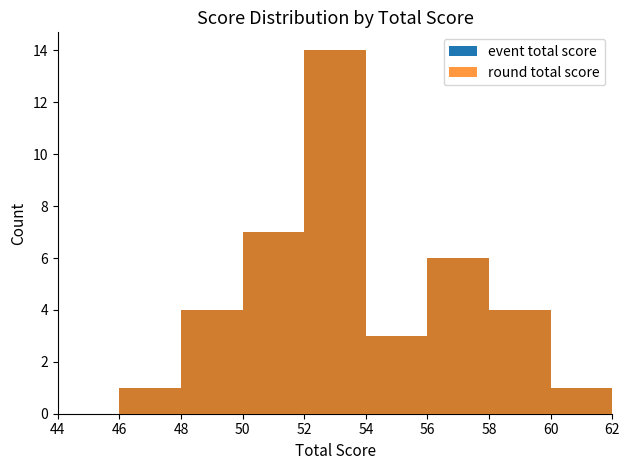

What is the difference between the round_total_score values at 4 and 39?

9